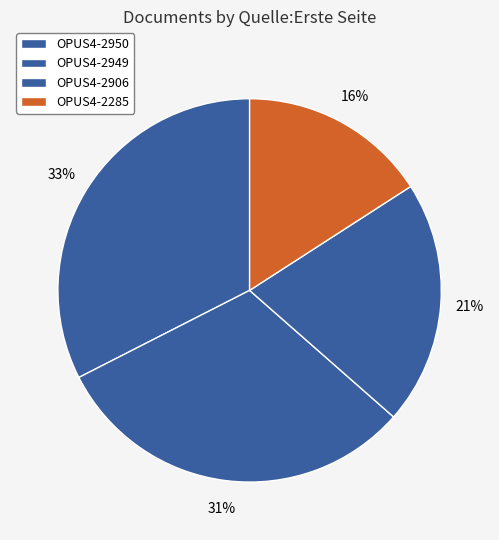

How many slices are in this pie chart?

4